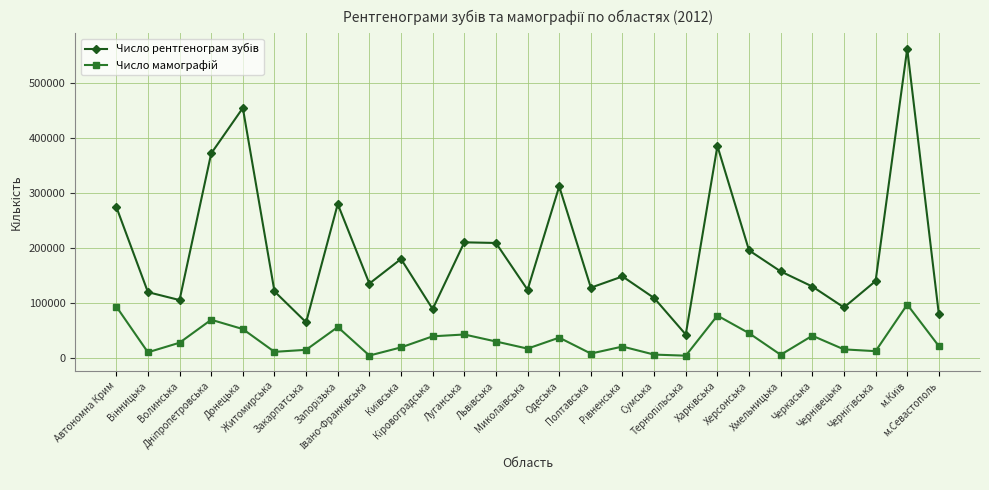

What is the greatest value displayed?

561572